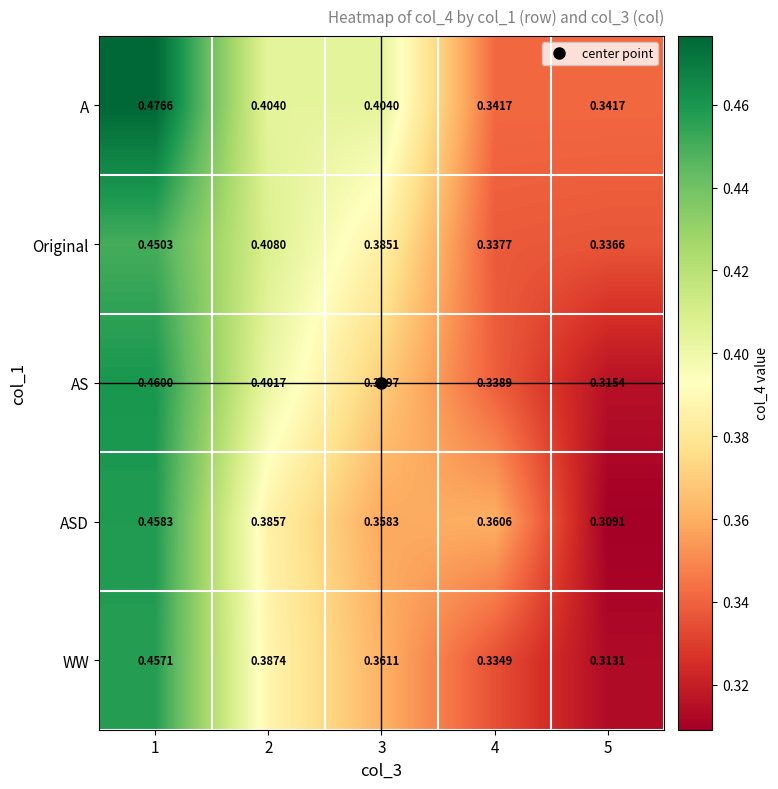

Rank the series at 5 from lowest to highest value.

ASD, WW, AS, Original, A